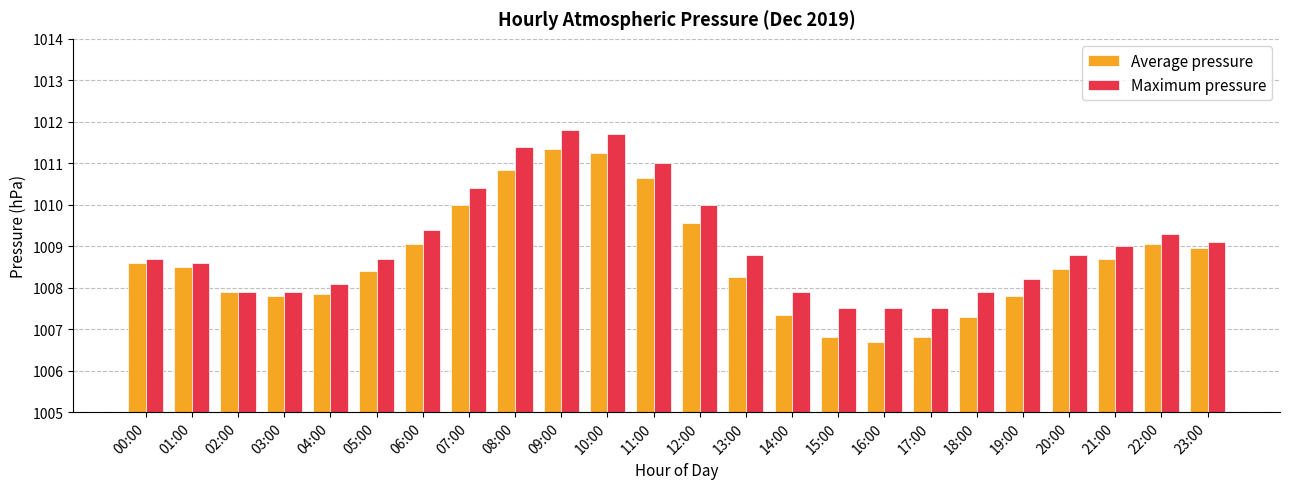

Which series has the widest spread of values?

Average pressure